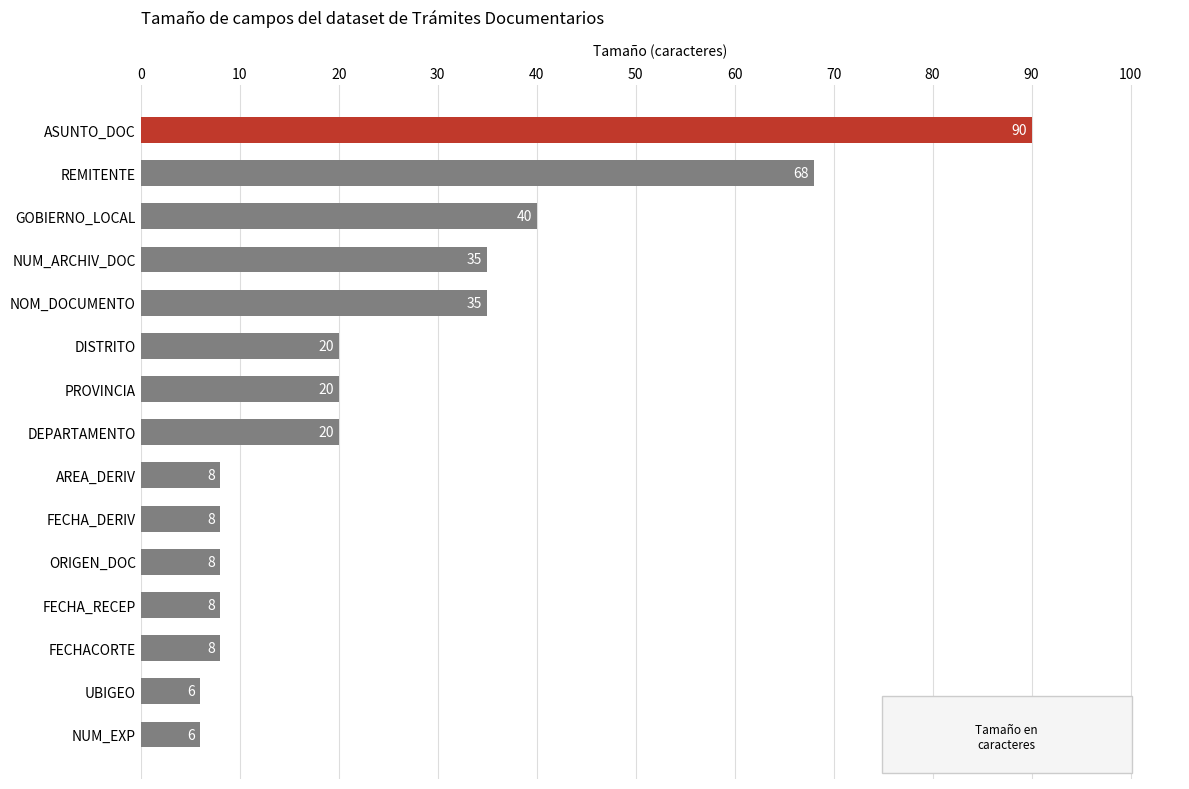

Reading bottom to top, transcribe all the data shown in this chart.

6	6	8	8	8	8	8	20	20	20	35	35	40	68	90